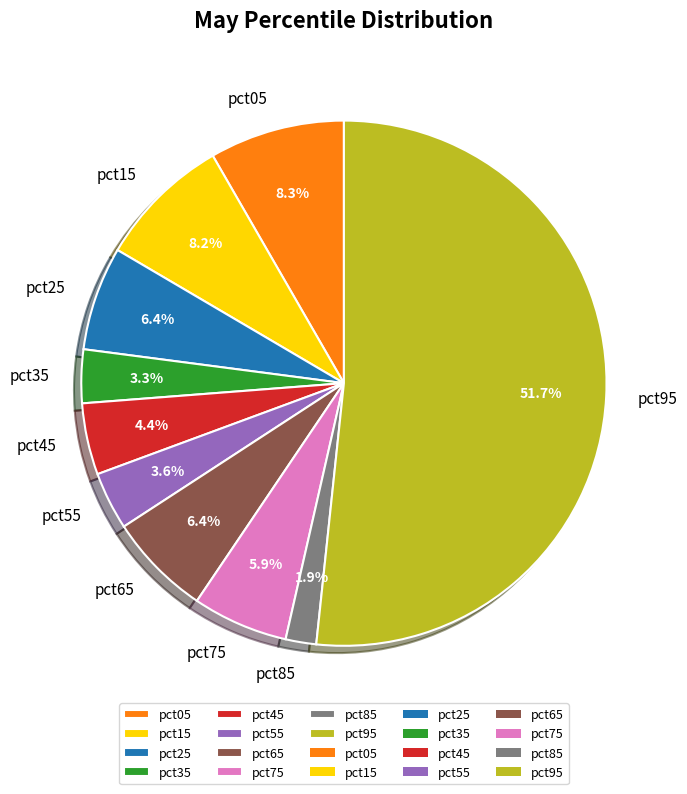

Count the number of slices in the pie.

10